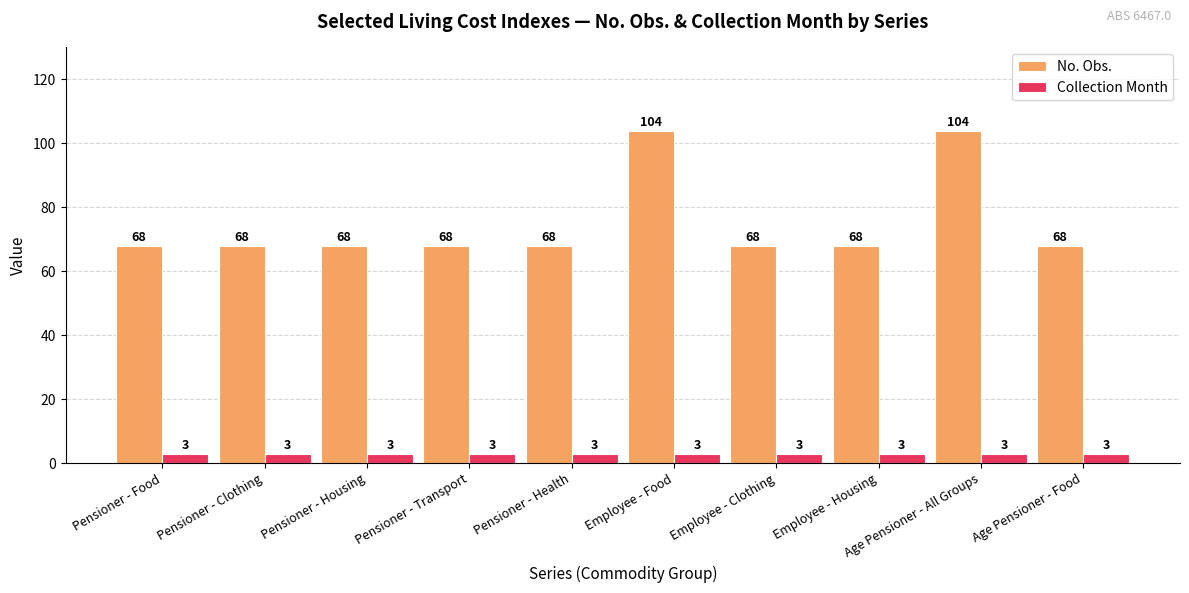

What is the maximum value for Collection Month?

3